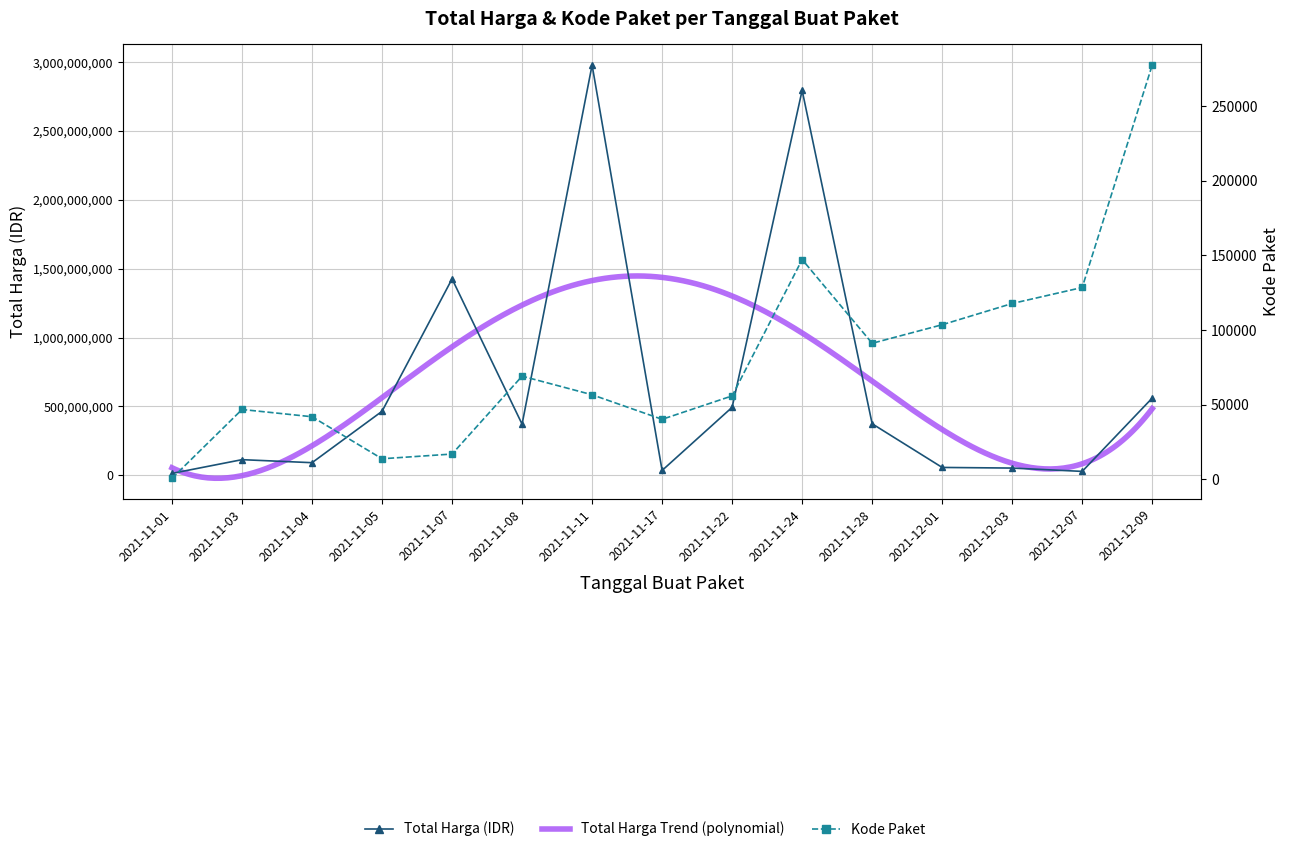

Which category has the lowest value in the Total Harga series?

2021-11-01